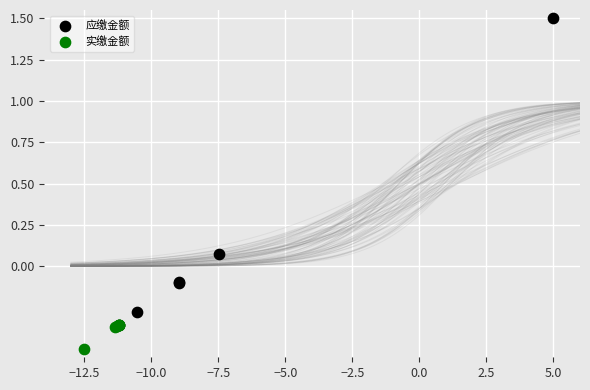

Which series reaches the maximum Y coordinate?

应缴金额